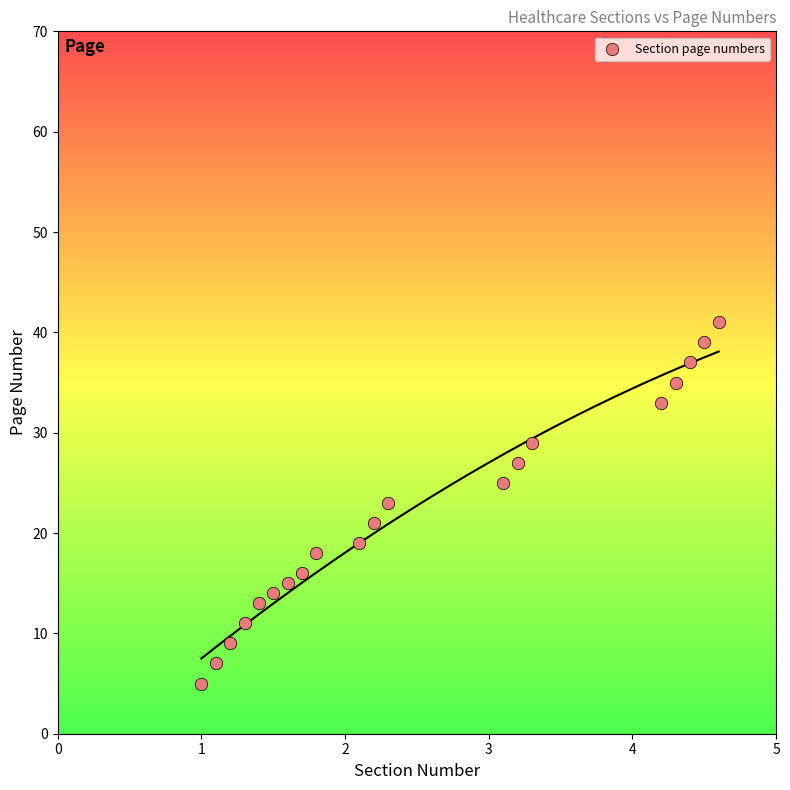

What is the range of Y values (max minus min)?

36